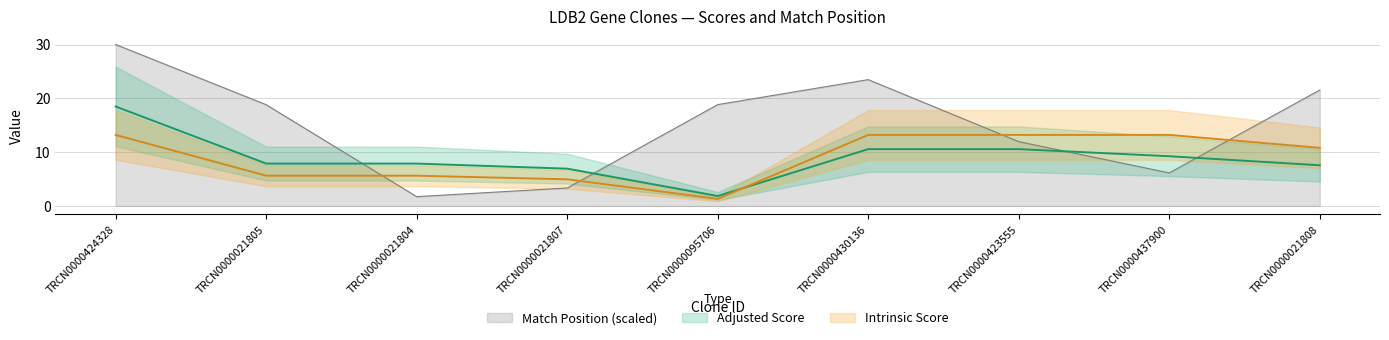

Reading left to right, list all the values displayed in this chart.

Match Position: TRCN0000424328=30.0	TRCN0000021805=18.8	TRCN0000021804=1.7	TRCN0000021807=3.3	TRCN0000095706=18.8	TRCN0000430136=23.5	TRCN0000423555=12.0	TRCN0000437900=6.1	TRCN0000021808=21.5
Adjusted Score: TRCN0000424328=18.5	TRCN0000021805=7.9	TRCN0000021804=7.9	TRCN0000021807=6.9	TRCN0000095706=1.8	TRCN0000430136=10.6	TRCN0000423555=10.6	TRCN0000437900=9.2	TRCN0000021808=7.6
Intrinsic Score: TRCN0000424328=13.2	TRCN0000021805=5.6	TRCN0000021804=5.6	TRCN0000021807=5.0	TRCN0000095706=1.3	TRCN0000430136=13.2	TRCN0000423555=13.2	TRCN0000437900=13.2	TRCN0000021808=10.8